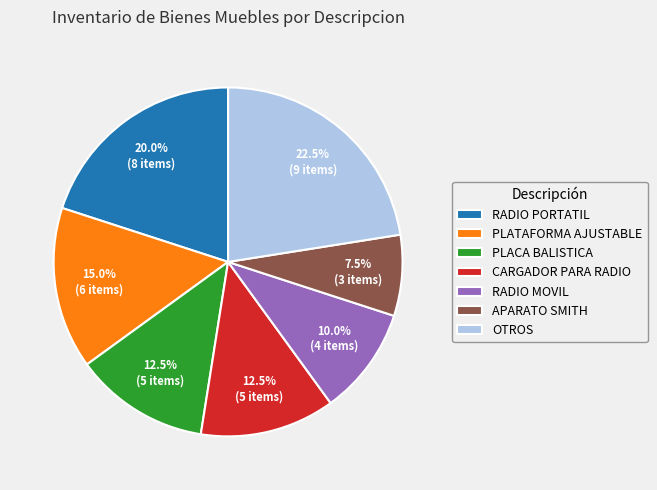

Which category has the smallest portion of the pie?

APARATO SMITH